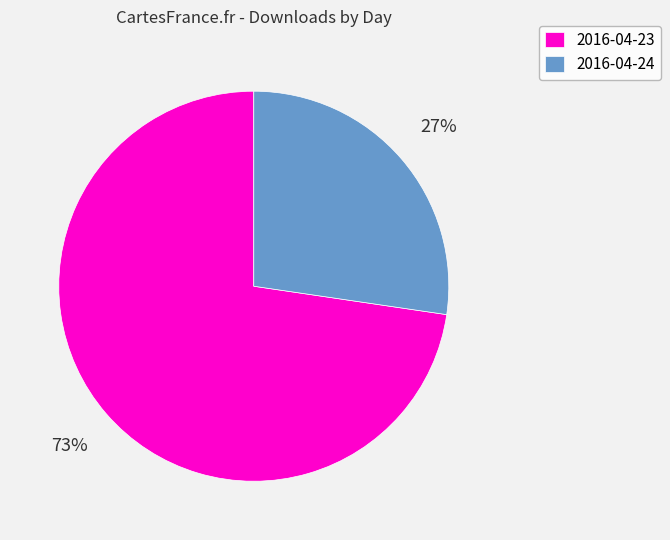

The 2016-04-23 slice represents 73% of the pie. True or false?

True